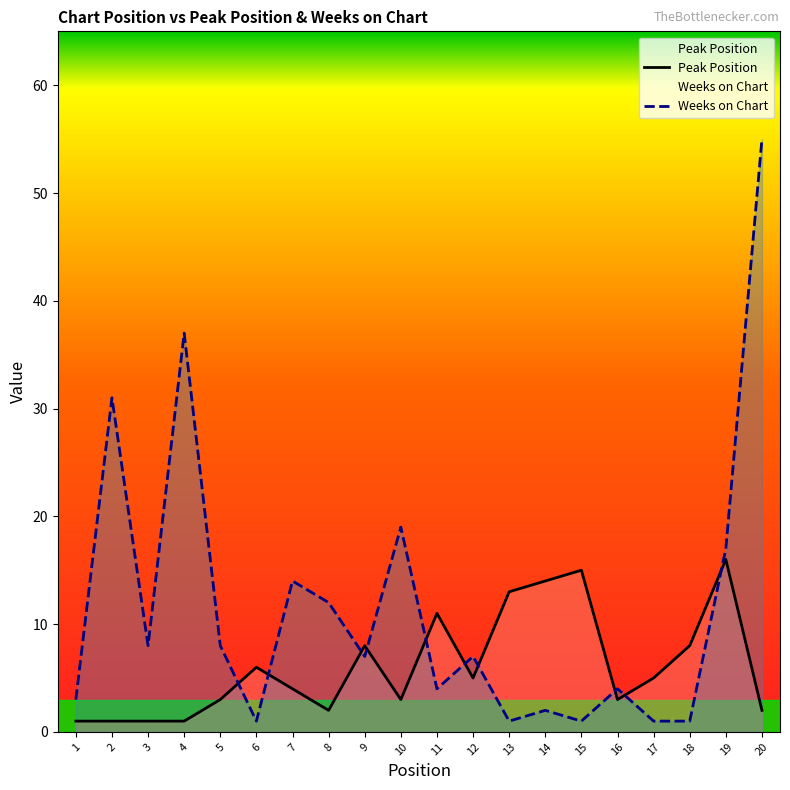

What is the sum of all Weeks on Chart values?

233